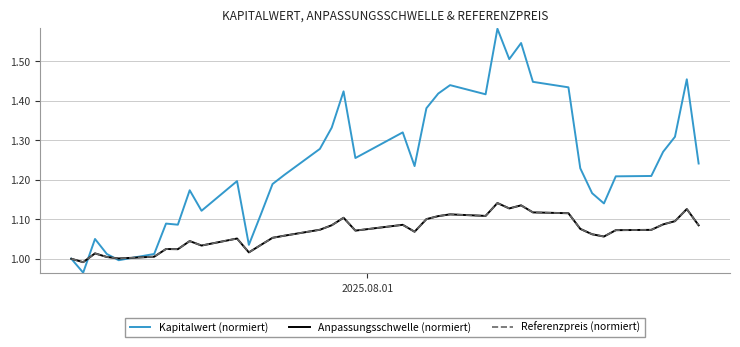

Which series has the widest spread of values?

Kapitalwert (normiert)